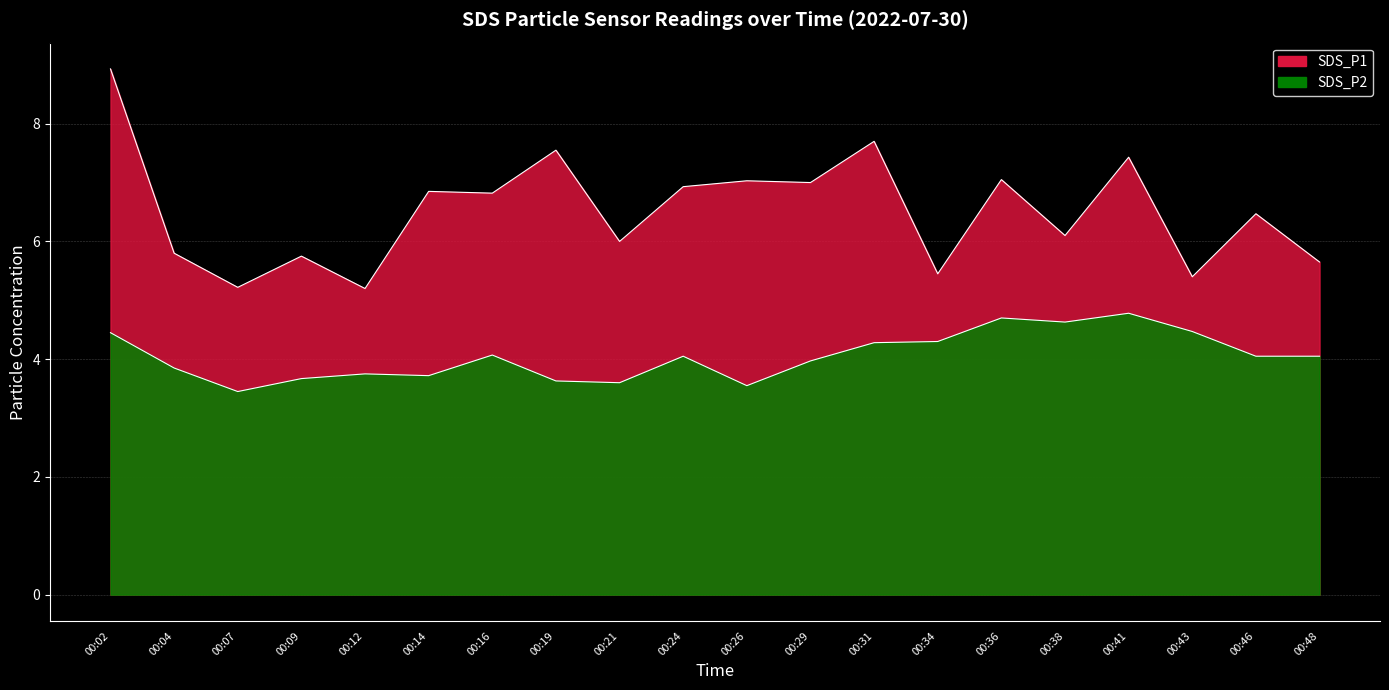

At which category is the sum across all series the highest?

00:02